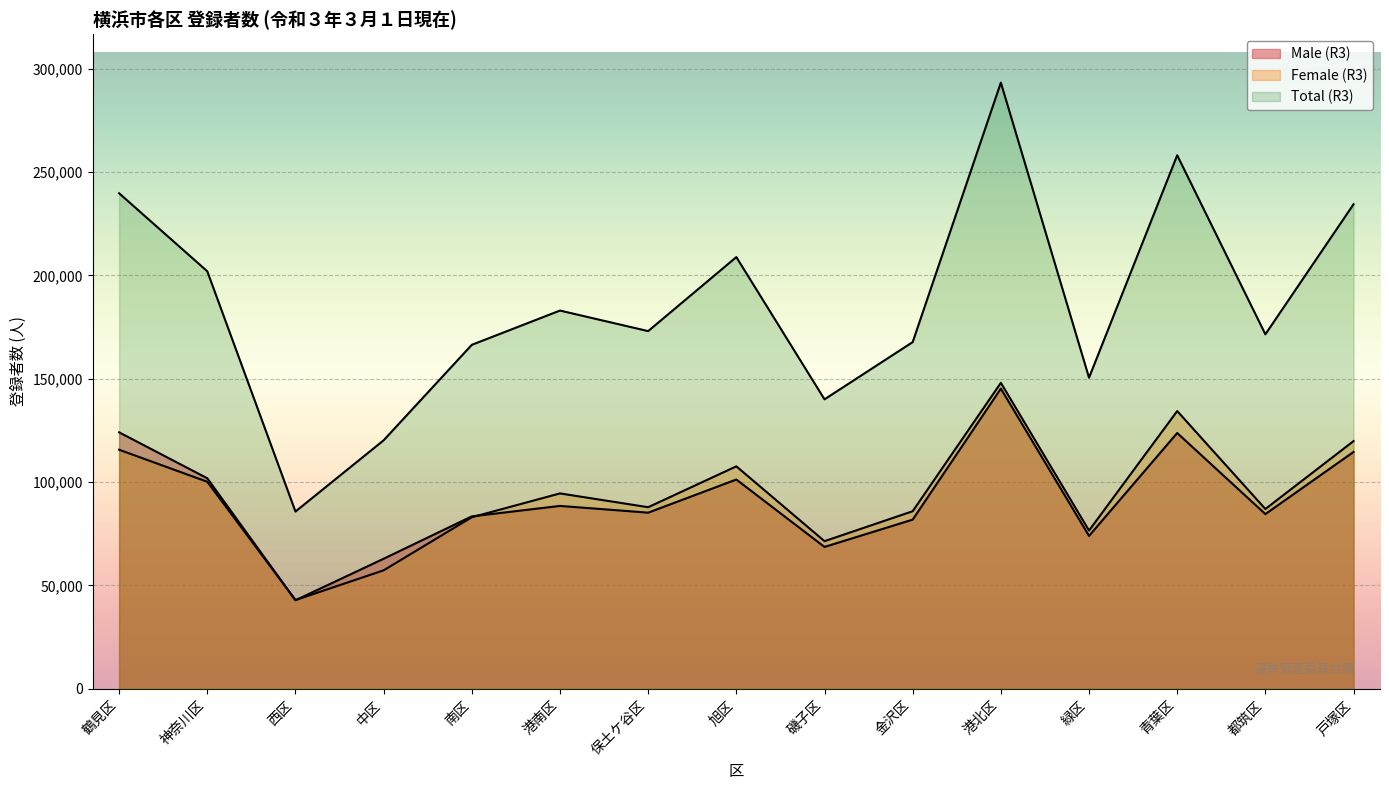

What is the spread (max minus min) of values at 金沢区?

85894